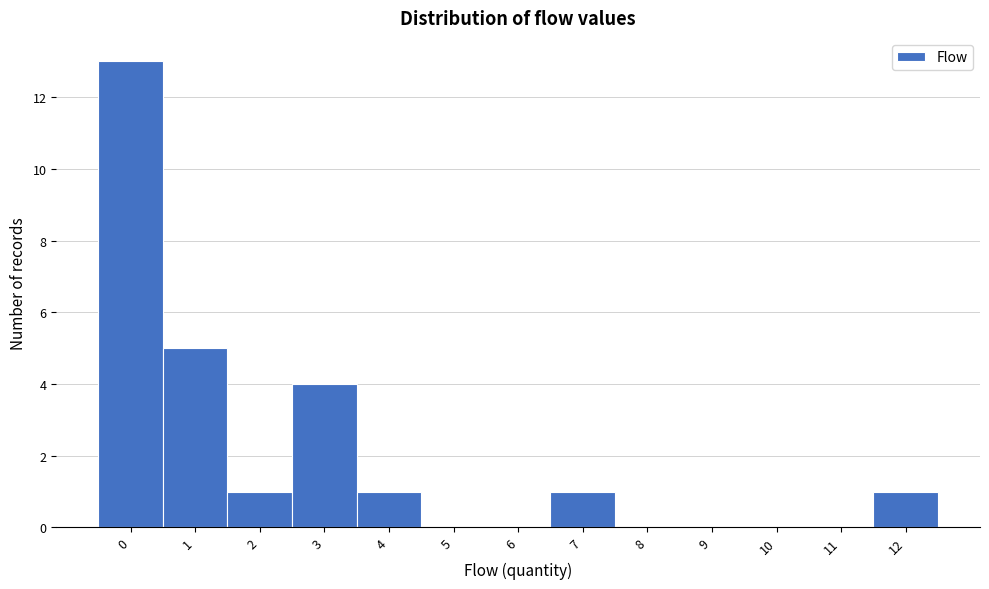

Over which range of the x-axis is the bar tallest?

-0.5 to 0.5